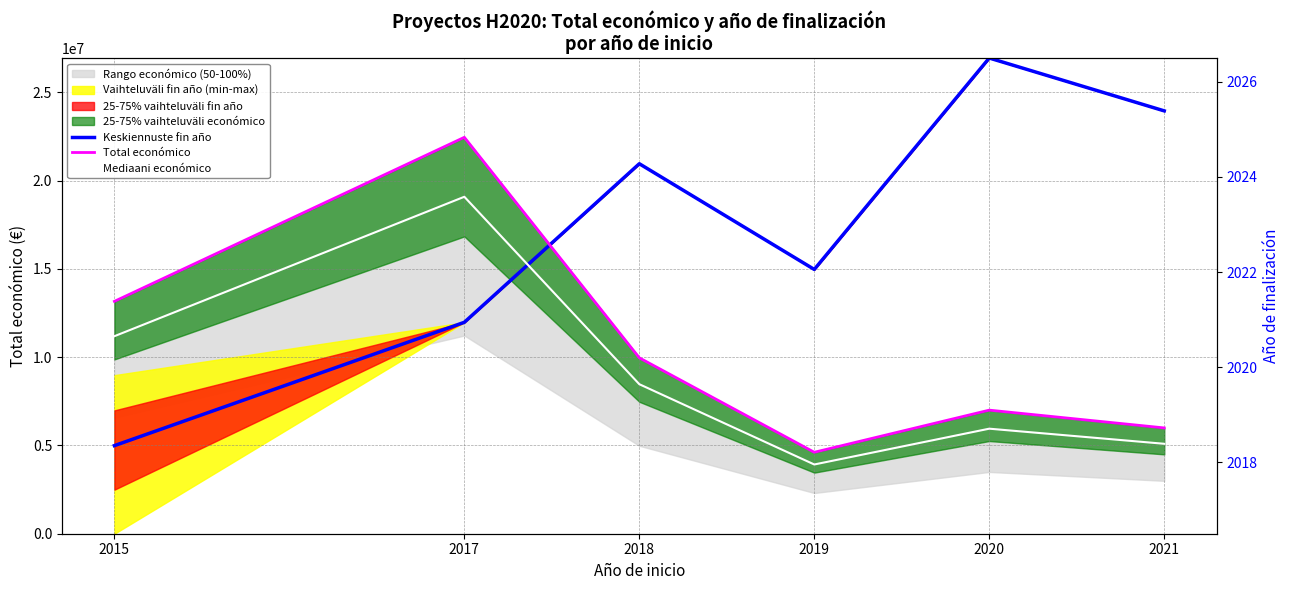

Which series has the largest total across all categories?

Keskiennuste fin año